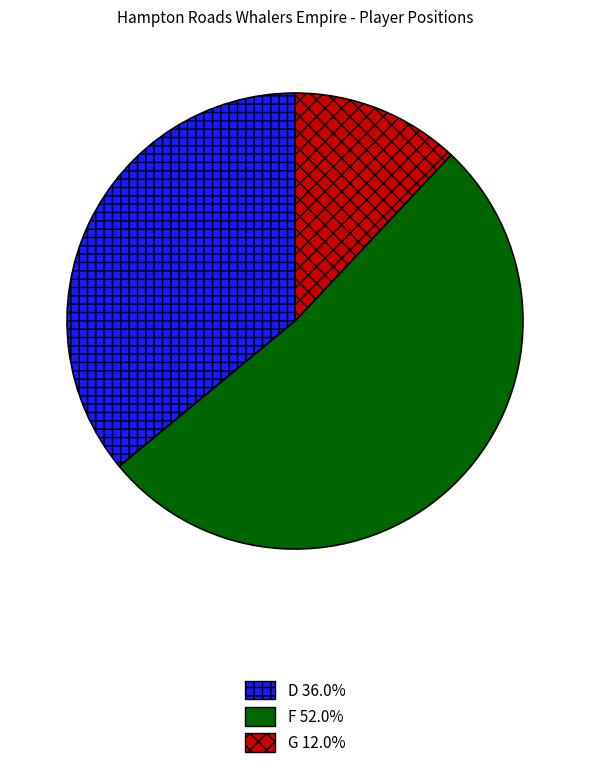

The F slice represents 57% of the pie. True or false?

False